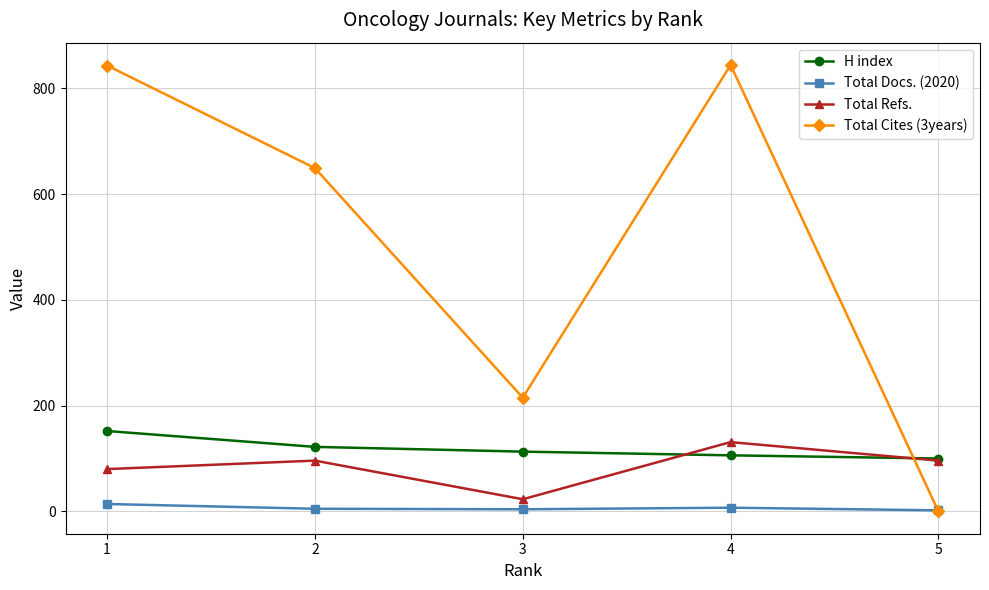

The Total Docs. (2020) series shows 4 at 3. True or false?

True